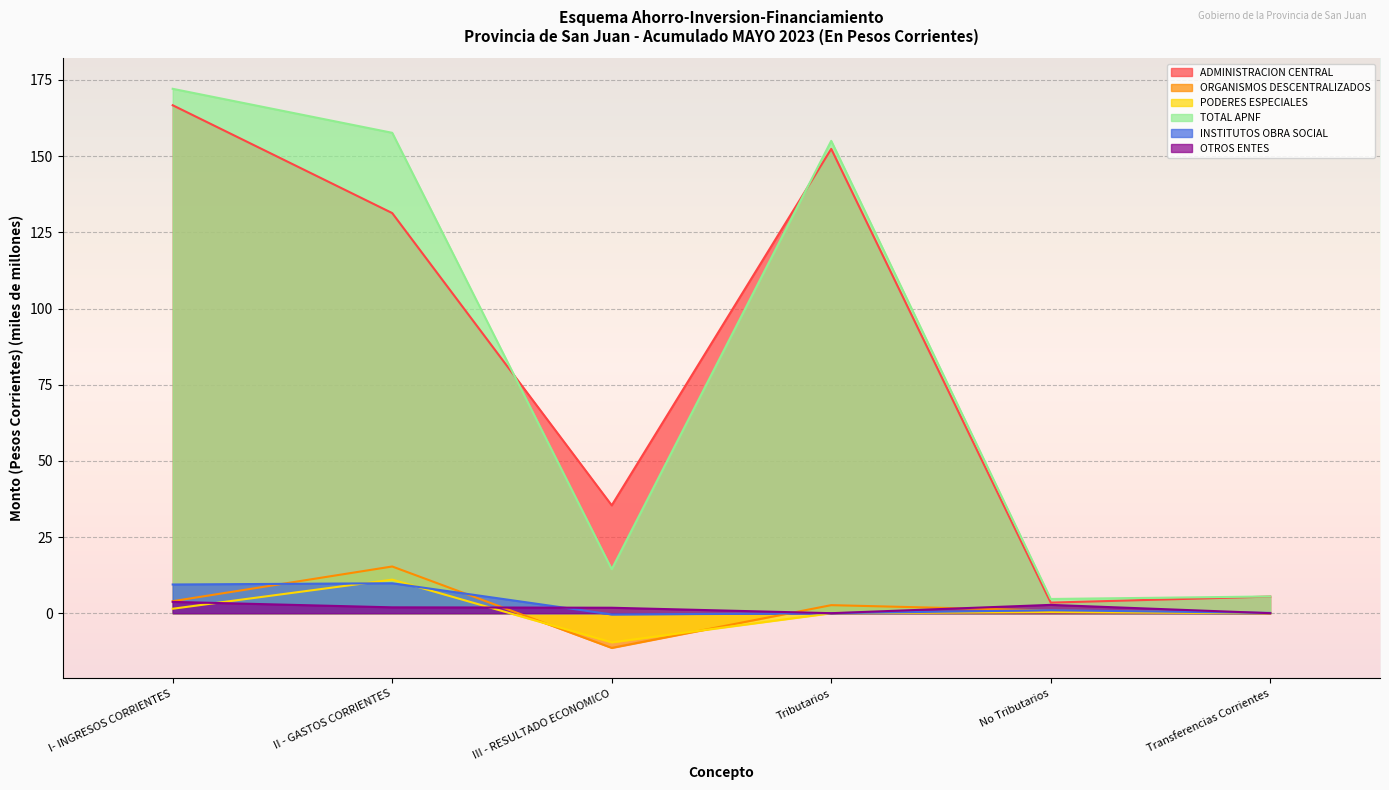

What is the difference between the ADMINISTRACION CENTRAL values at I- INGRESOS CORRIENTES and No Tributarios?

163.2